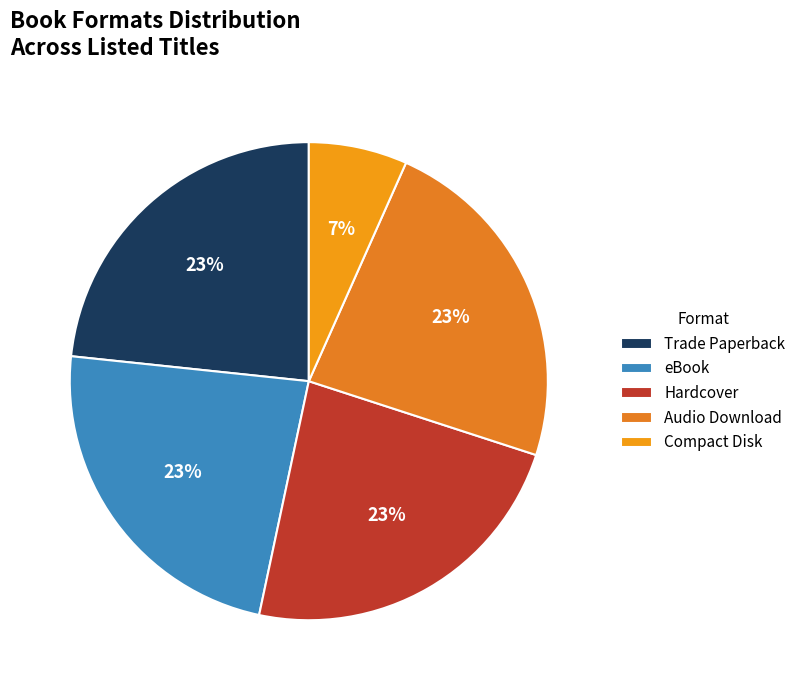

Does Audio Download represent more than half of the total?

No